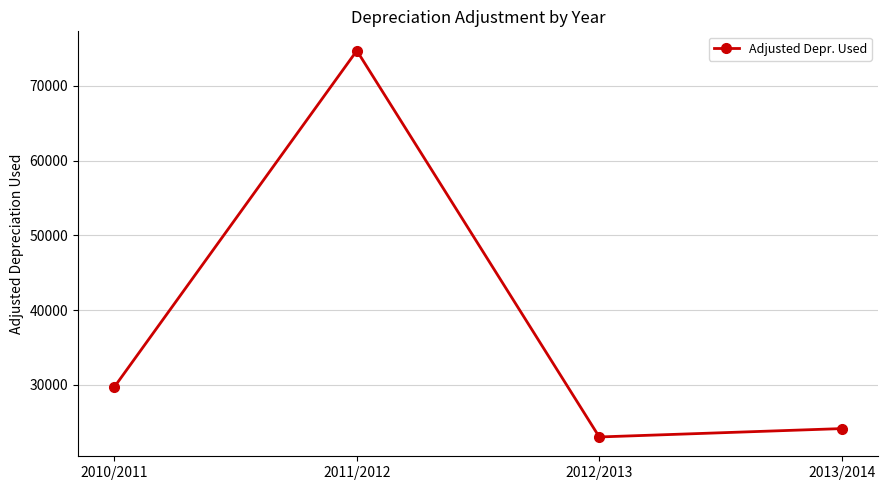

At which label is the value closest to 48876?

2010/2011